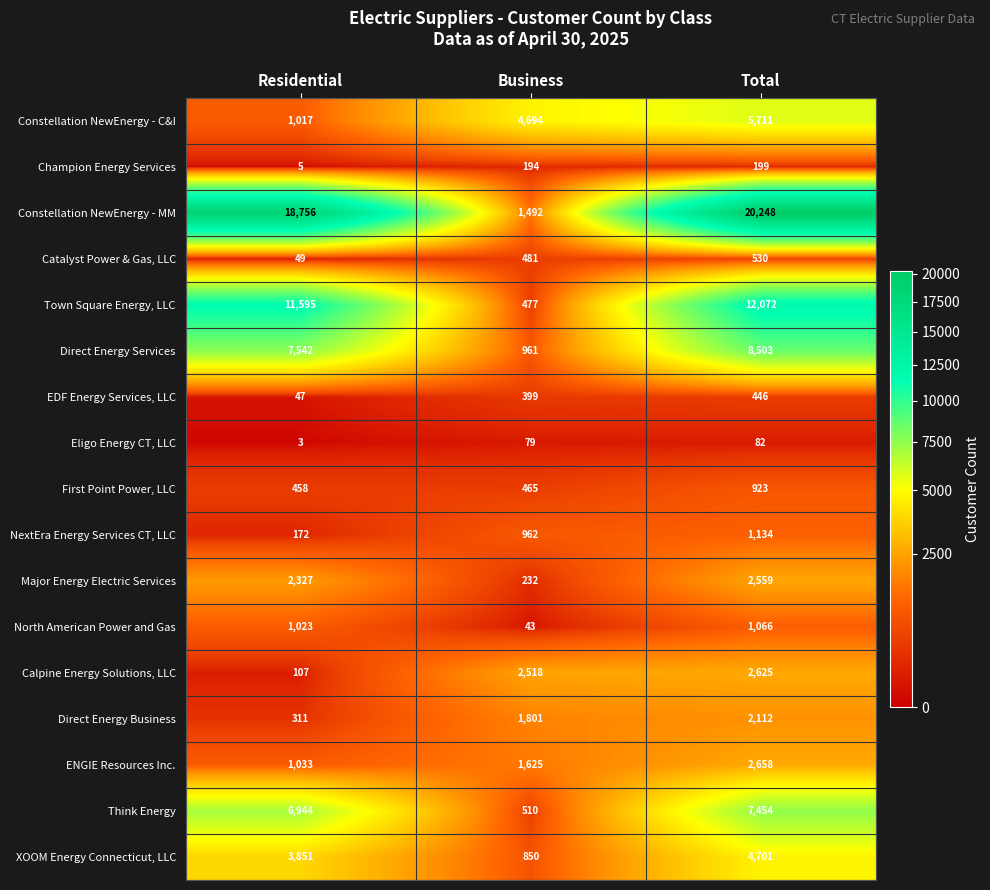

How many distinct data groups are displayed?

17